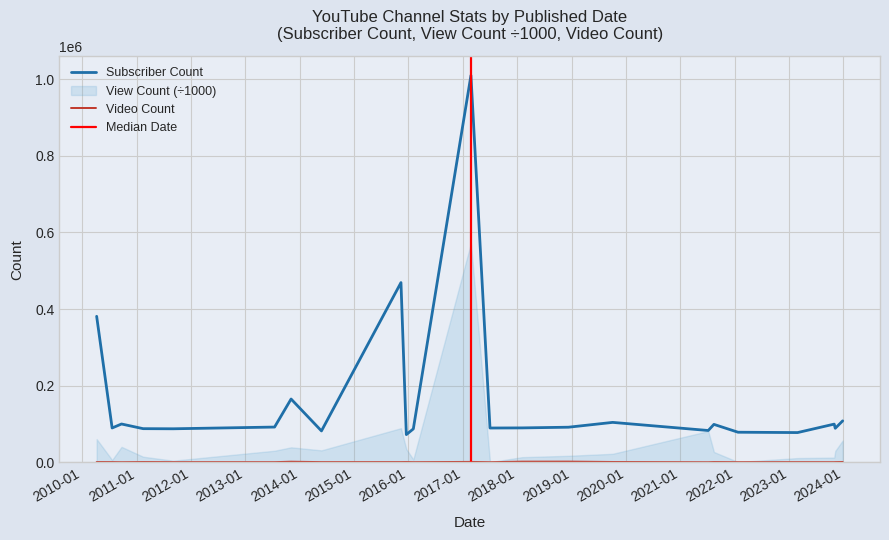

At which category does Subscriber Count reach its first local peak?

2010-09-22